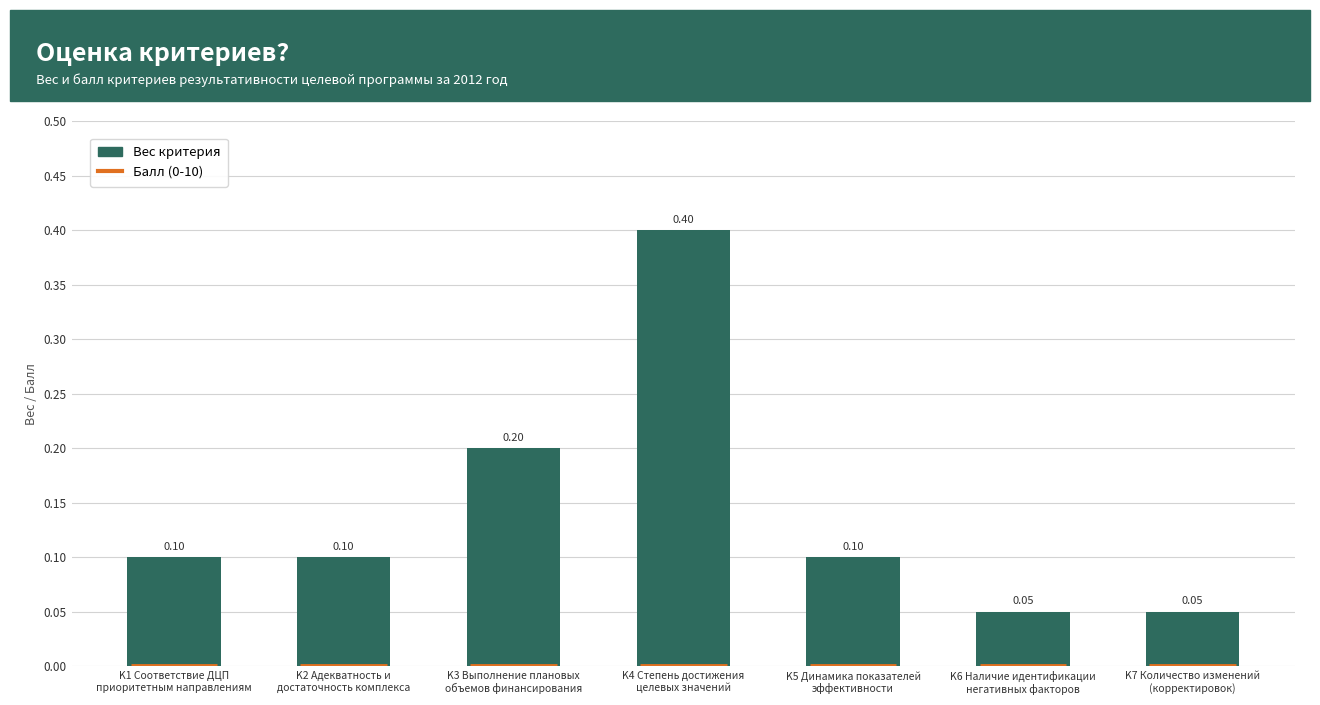

The value at K7 Количество изменений
(корректировок) is 0.1. True or false?

True